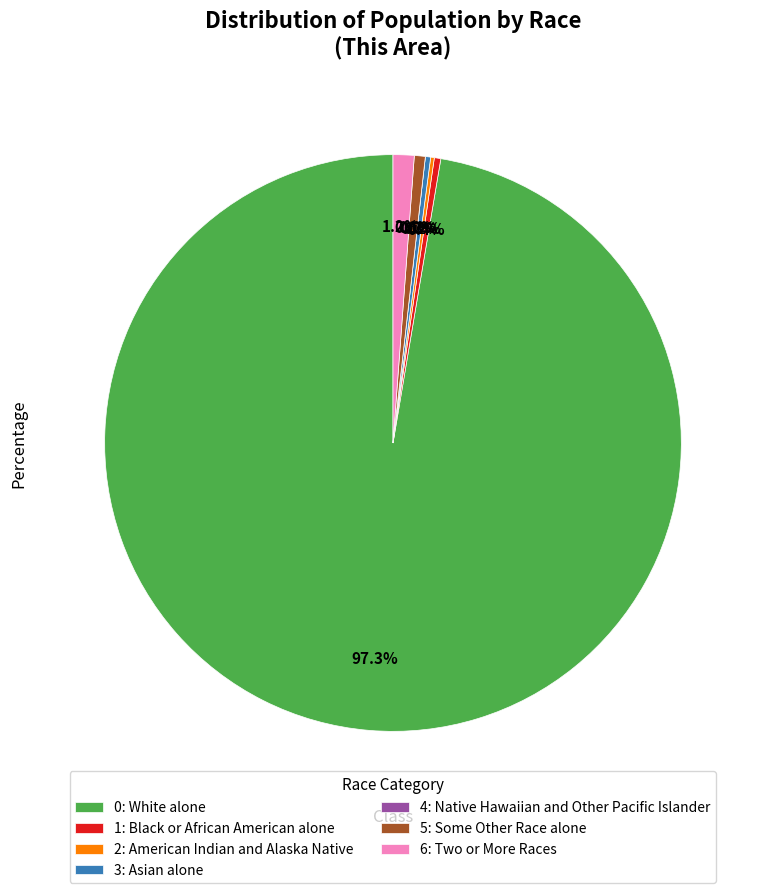

What is the majority slice?

White alone